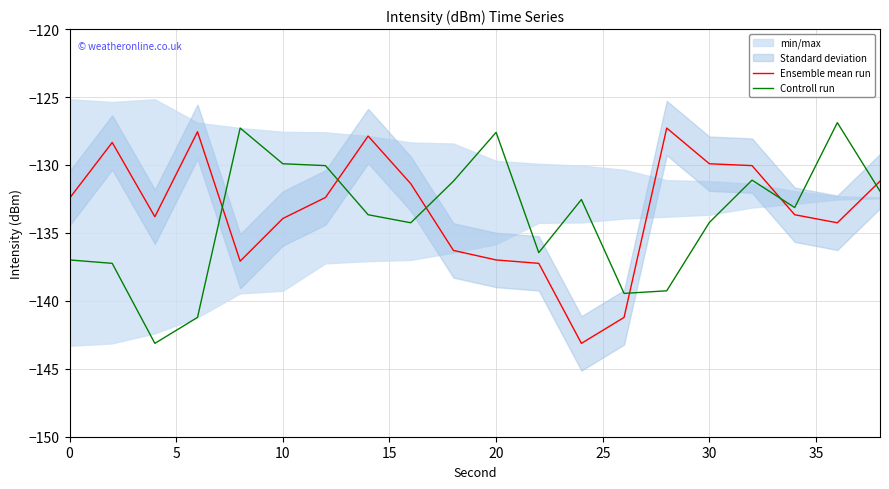

True or false: Ensemble mean run and Controll run intersect in this chart.

True